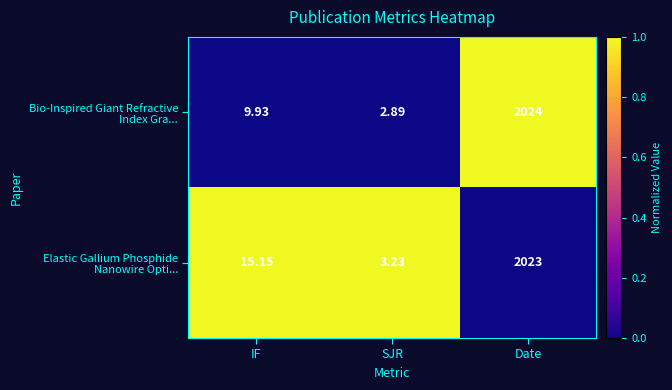

At which category is the sum across all series the highest?

Date